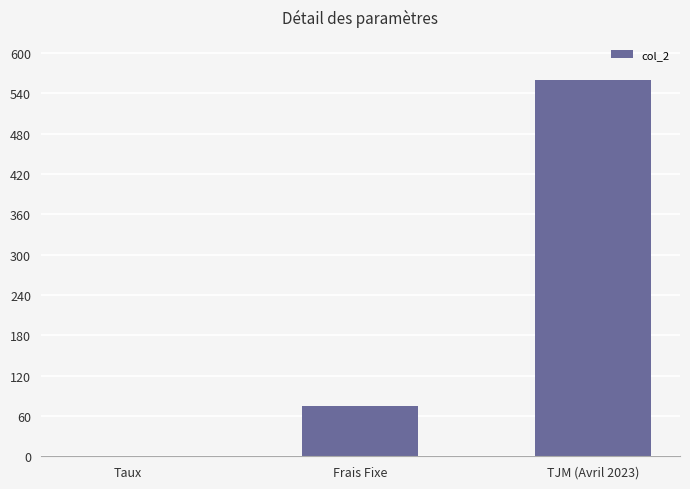

What is the change in value from Taux to Frais Fixe?

+74.9